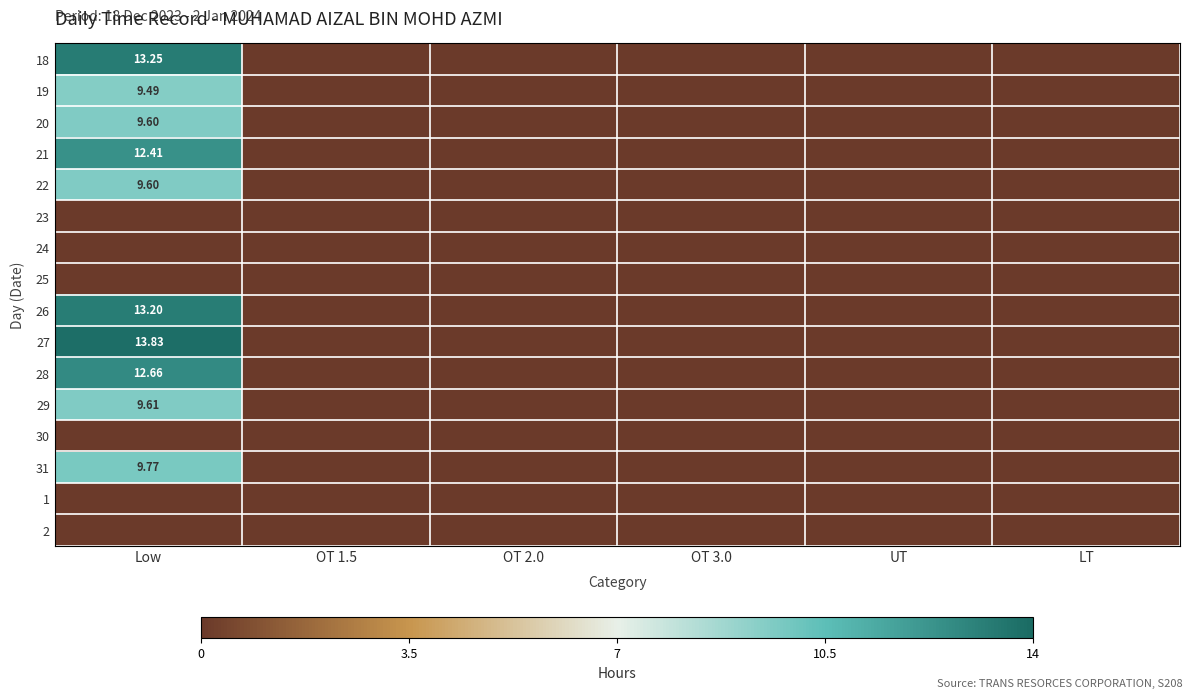

What is the average value of the 21 series?

2.1